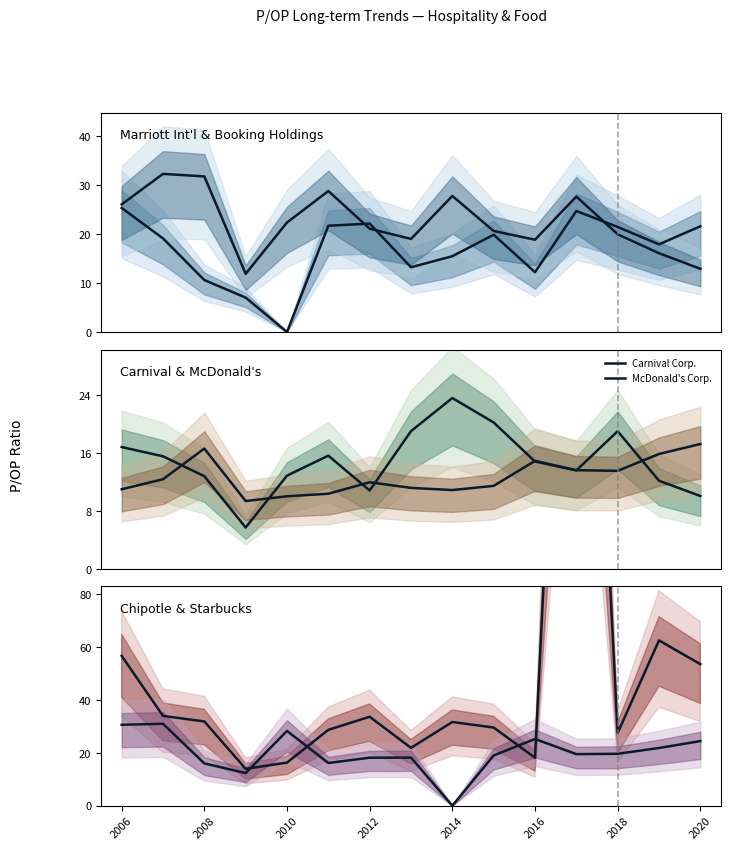

What position from the left is 2006?

1